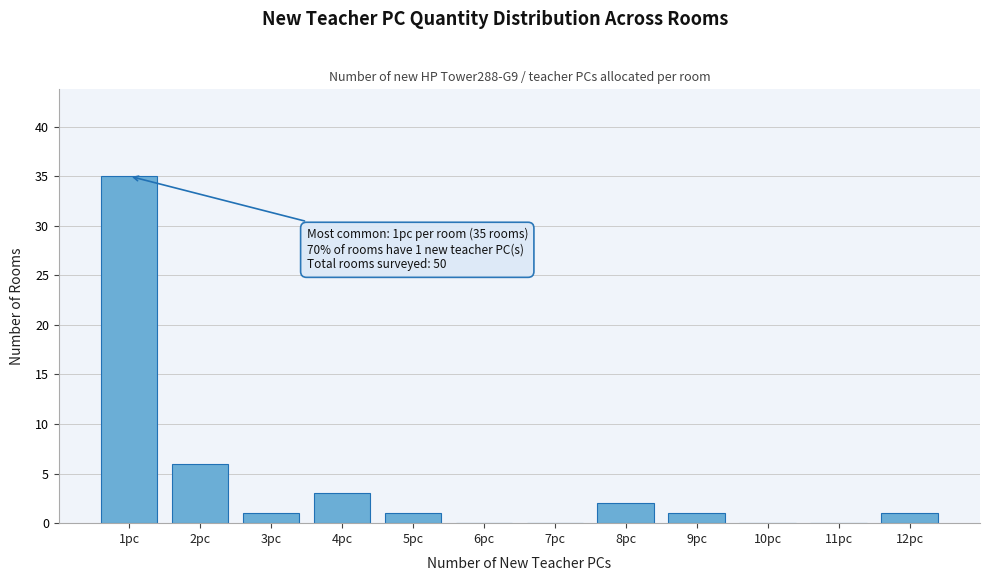

Reading left to right, transcribe all the data shown in this chart.

1pc=35	2pc=6	3pc=1	4pc=3	5pc=1	6pc=0	7pc=0	8pc=2	9pc=1	10pc=0	11pc=0	12pc=1